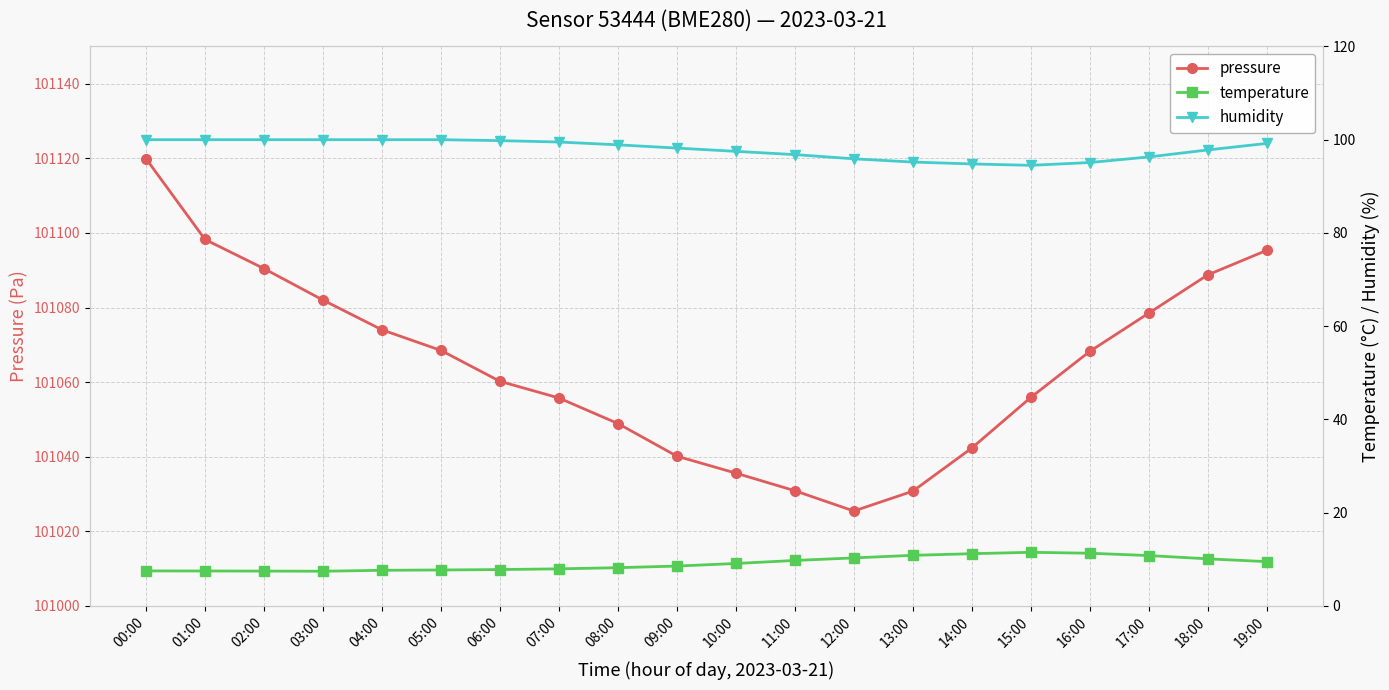

Which has a higher value, 02:00 or 09:00?

02:00